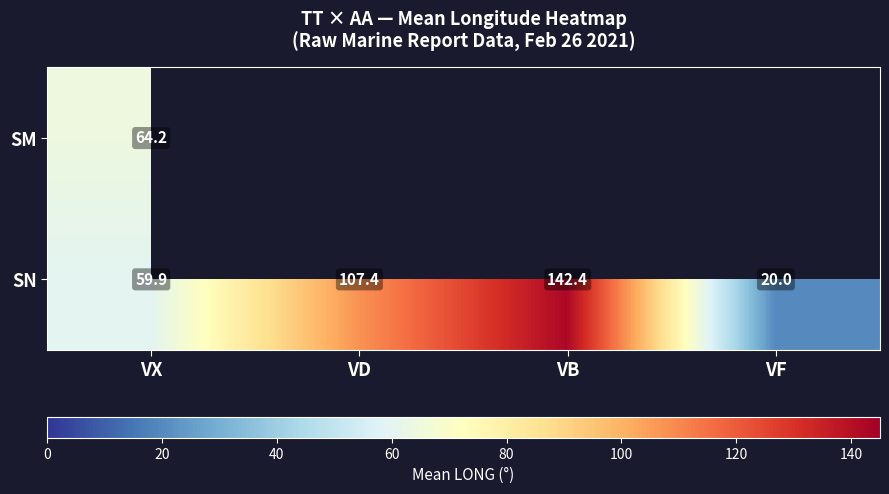

Which category has the highest value in the SN series?

VB